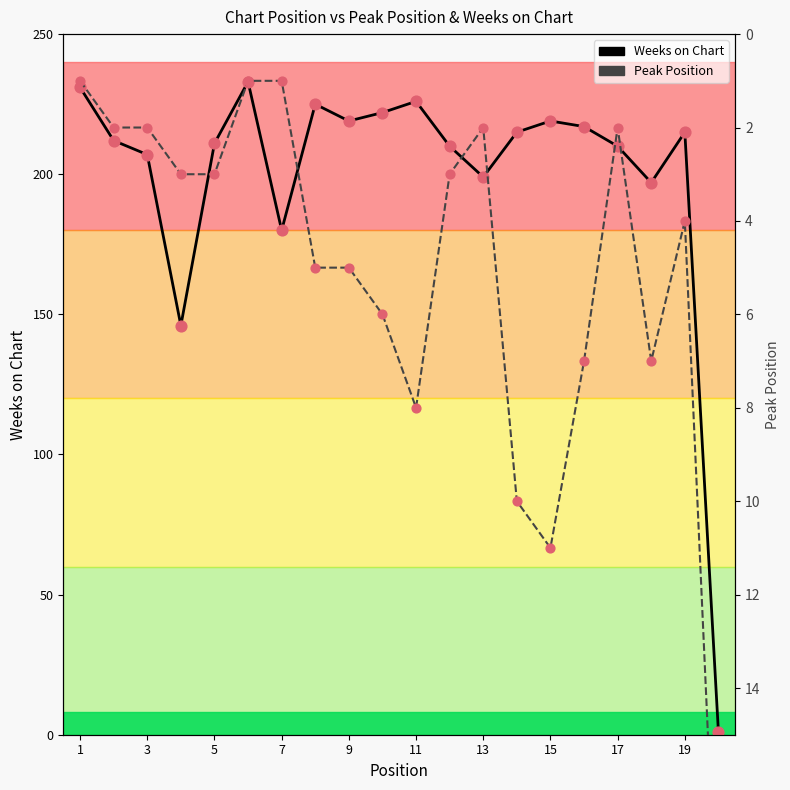

Which series reaches the maximum Y coordinate?

Weeks on Chart